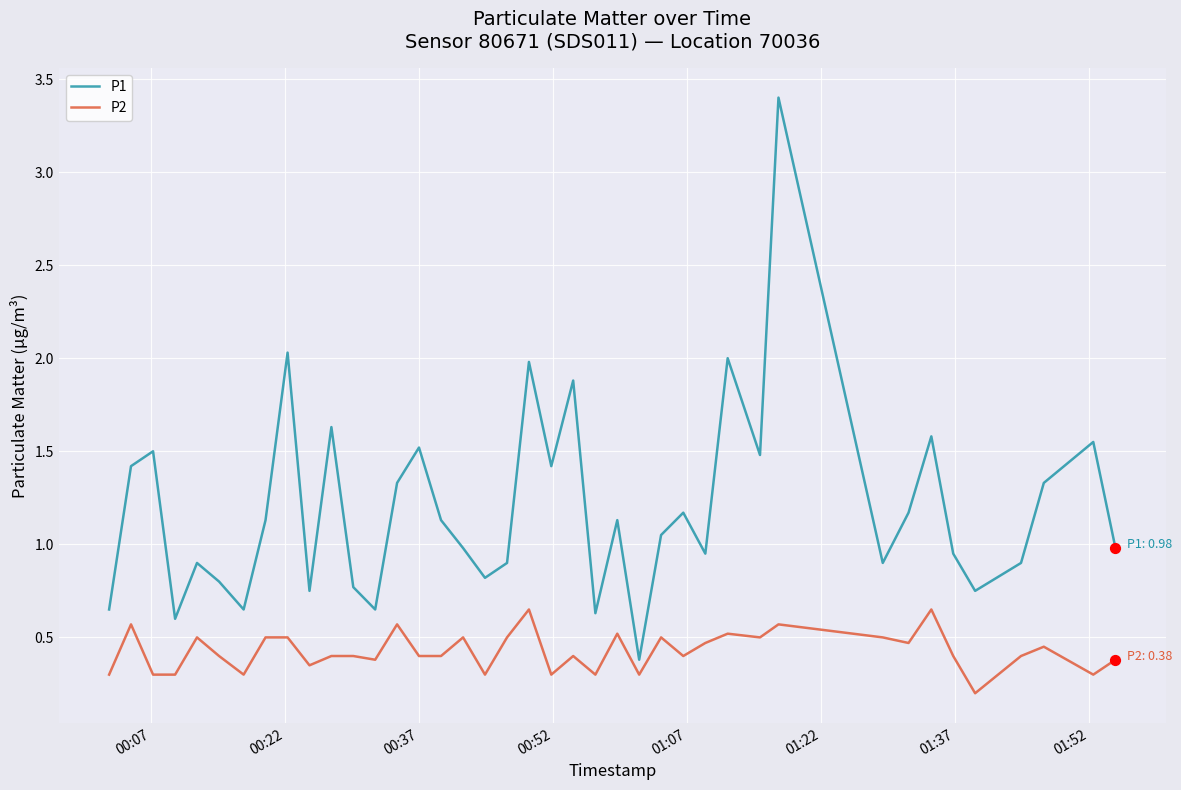

Which series has the largest range (max minus min)?

P1